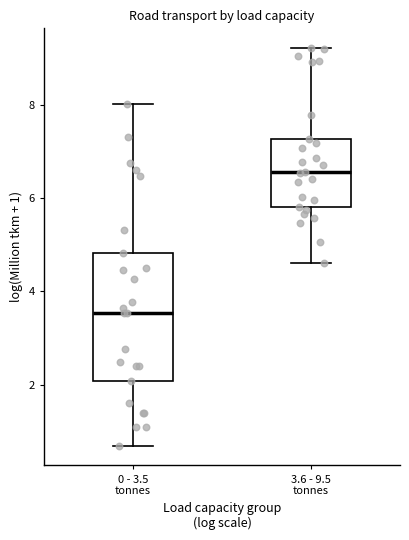

Reading left to right, read every box against the y-axis: the position of its median line, the range the box covers, and the ends of its whiskers. The values are not printed on the chart, so give them approximately, as read against the axis.

0 - 3.5 tonnes: median 3.6, box 2.0 to 4.8, whiskers 0.6 to 8.0
3.6 - 9.5 tonnes: median 6.6, box 5.8 to 7.2, whiskers 4.6 to 9.2